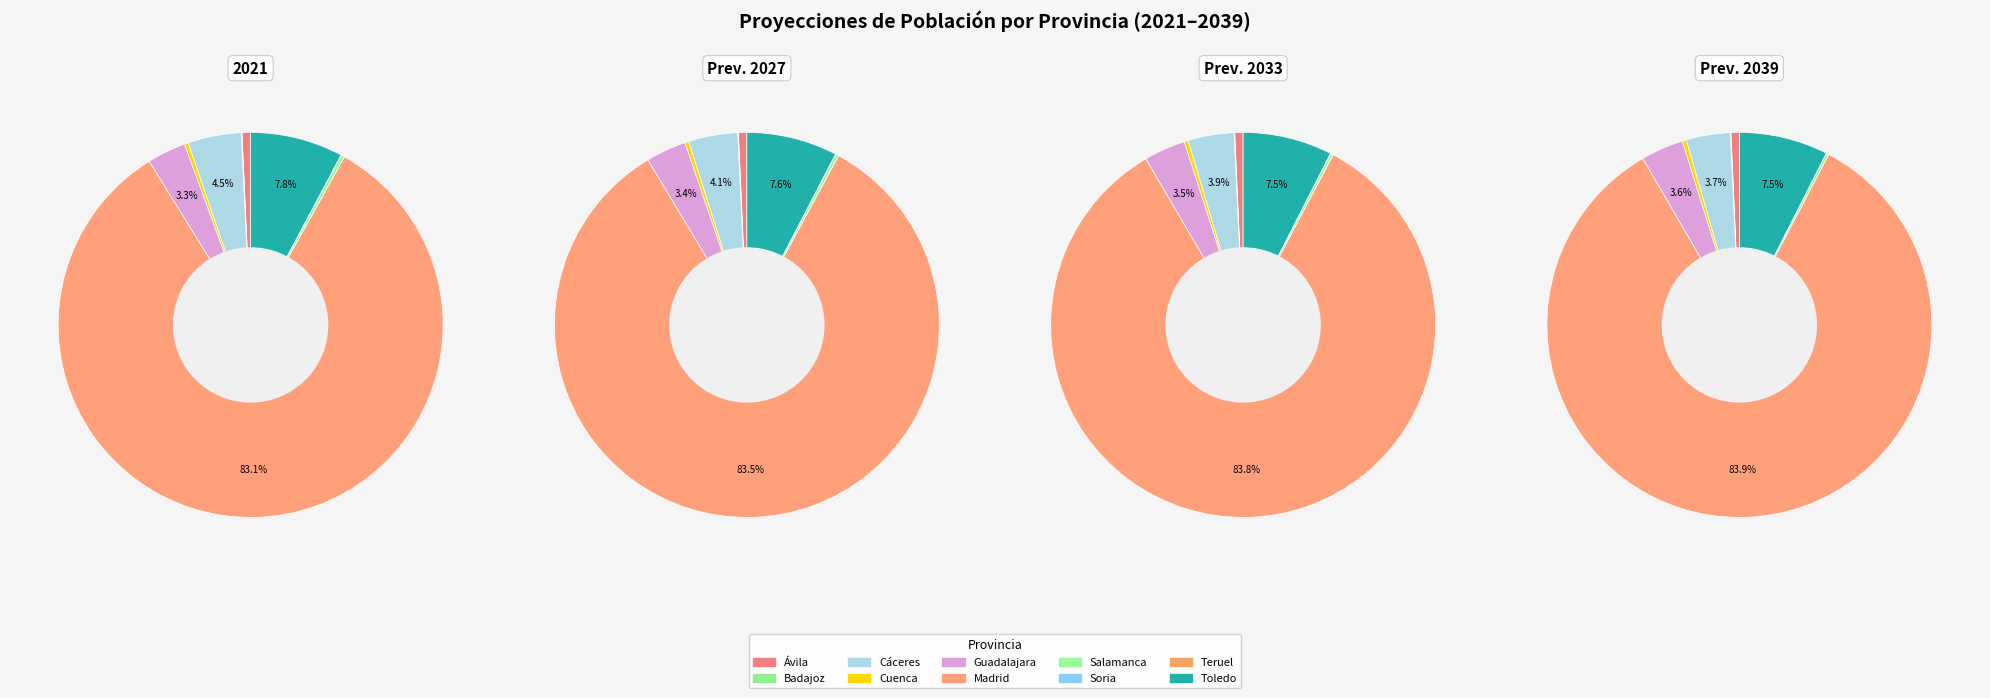

Count the number of slices in the pie.

10